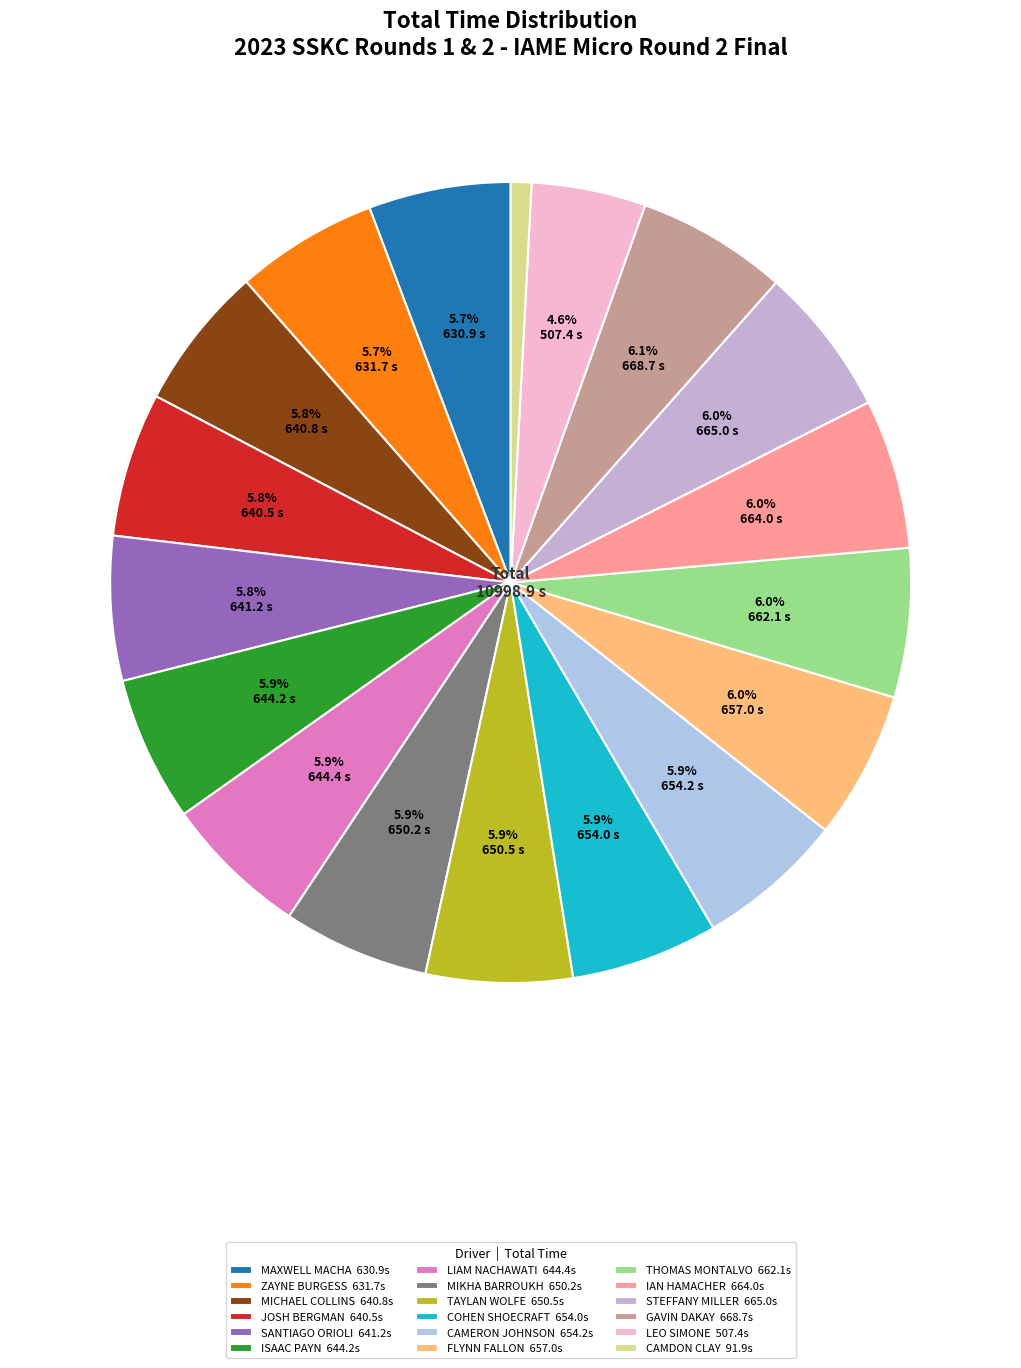

How many segments does this pie chart have?

18